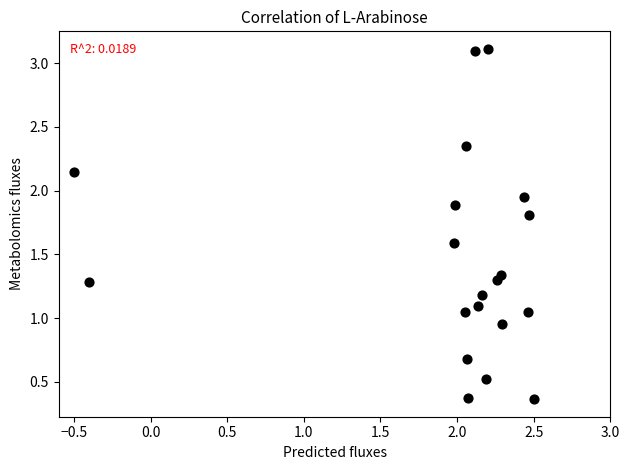

What is the range of X values (max minus min)?

3.0